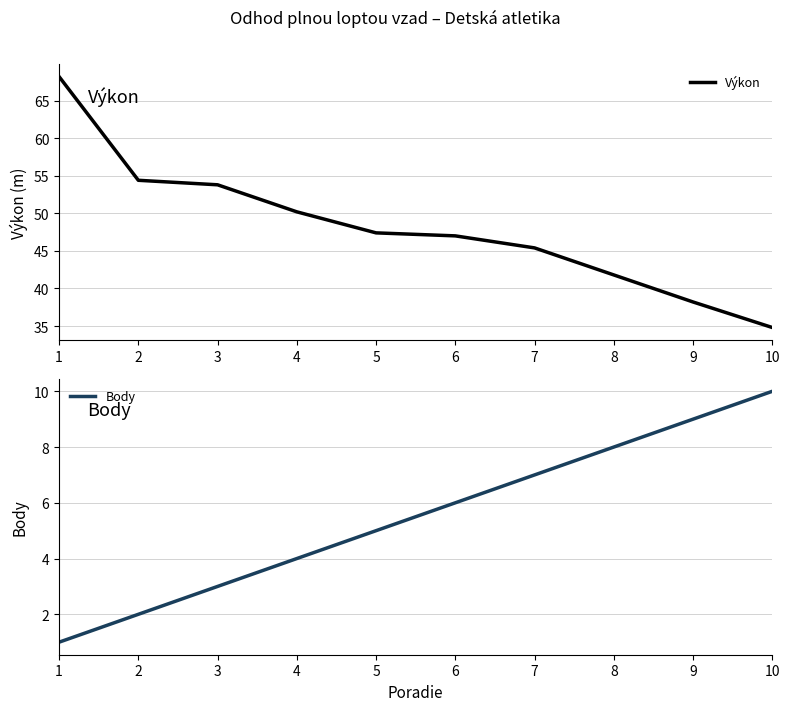

What are all the series names shown in the legend?

Výkon, Body